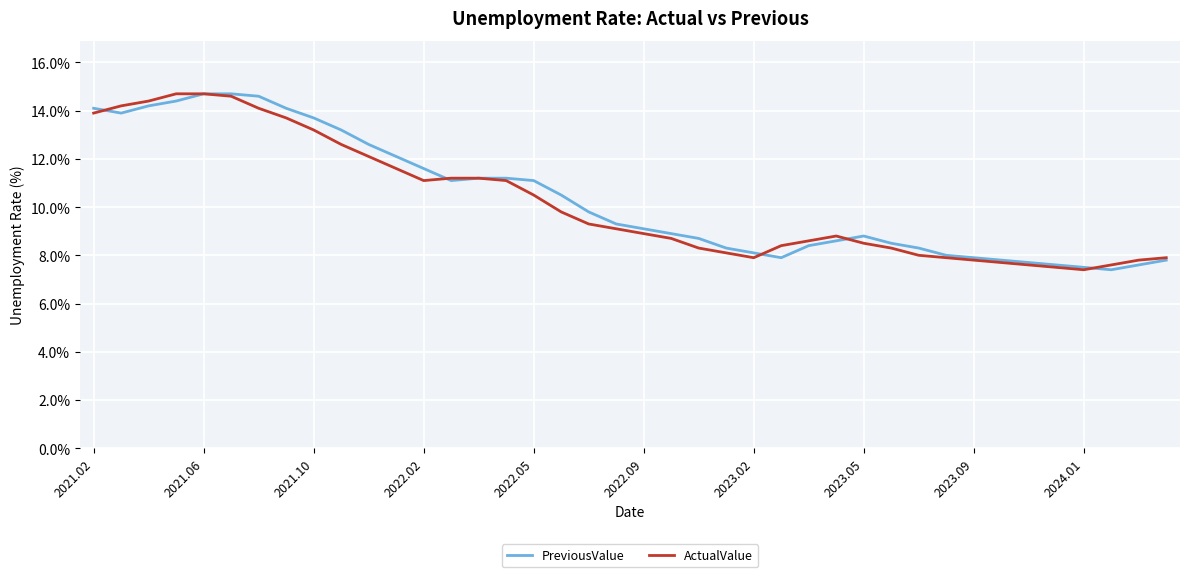

How many lines are shown in the chart?

2